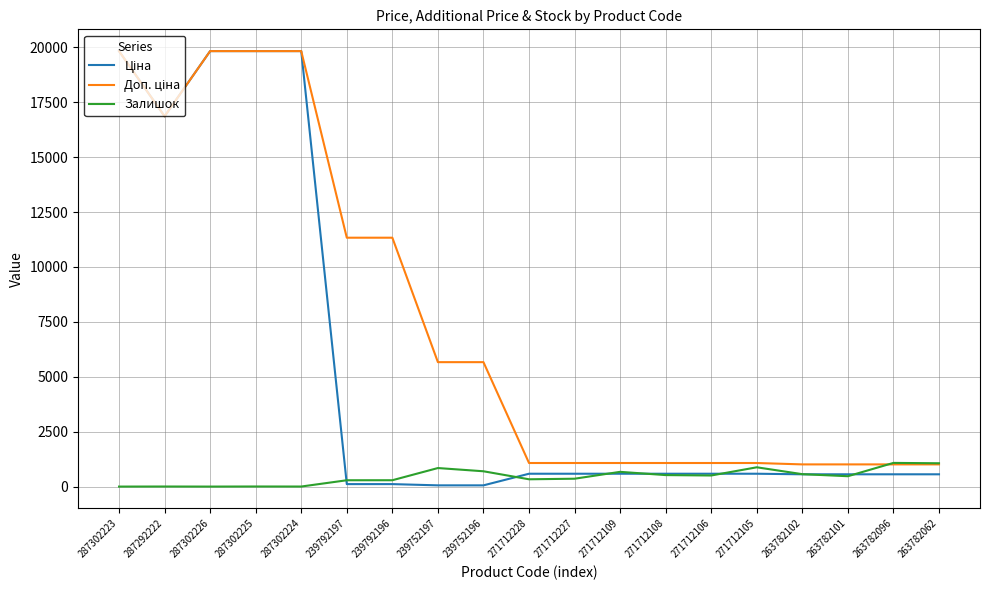

True or false: Залишок has more than 0 points higher than both neighbors.

True